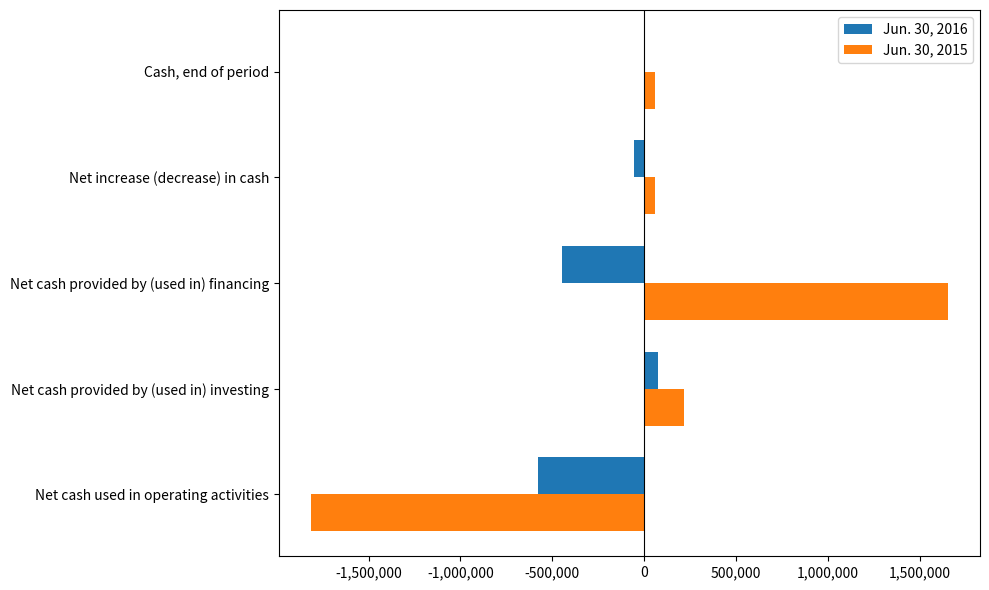

What is the sum of the Jun. 30, 2015 values at Net cash provided by (used in) financing and Net cash used in operating activities?

-159368